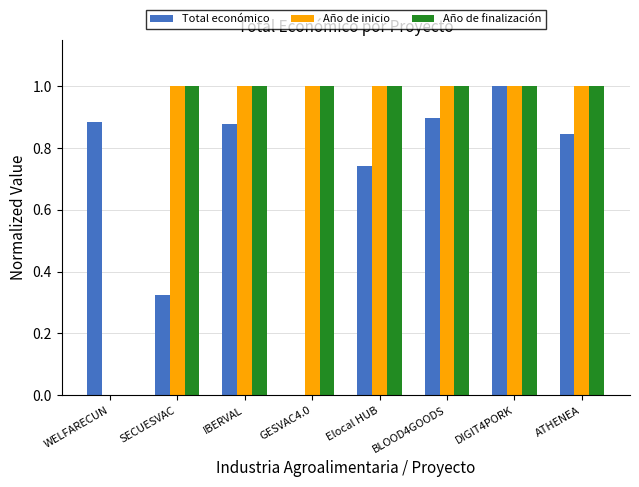

Is the value of Año de finalización at WELFARECUN greater than the value of Total económico at IBERVAL?

No